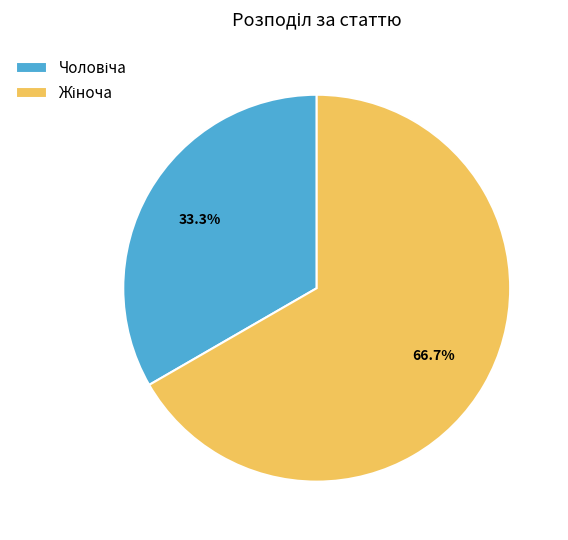

Is there a majority slice in this chart?

Yes